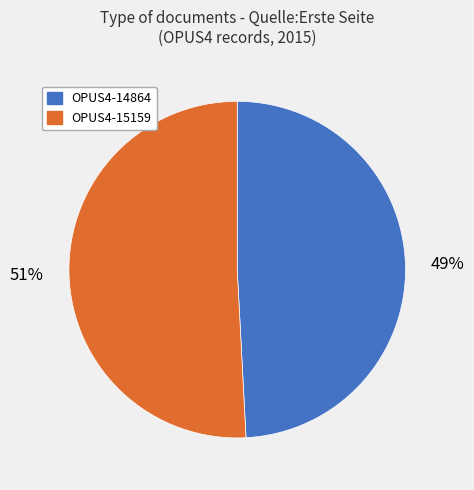

Approximately how many times larger is the value at OPUS4-14864 compared to OPUS4-15159?

1.0